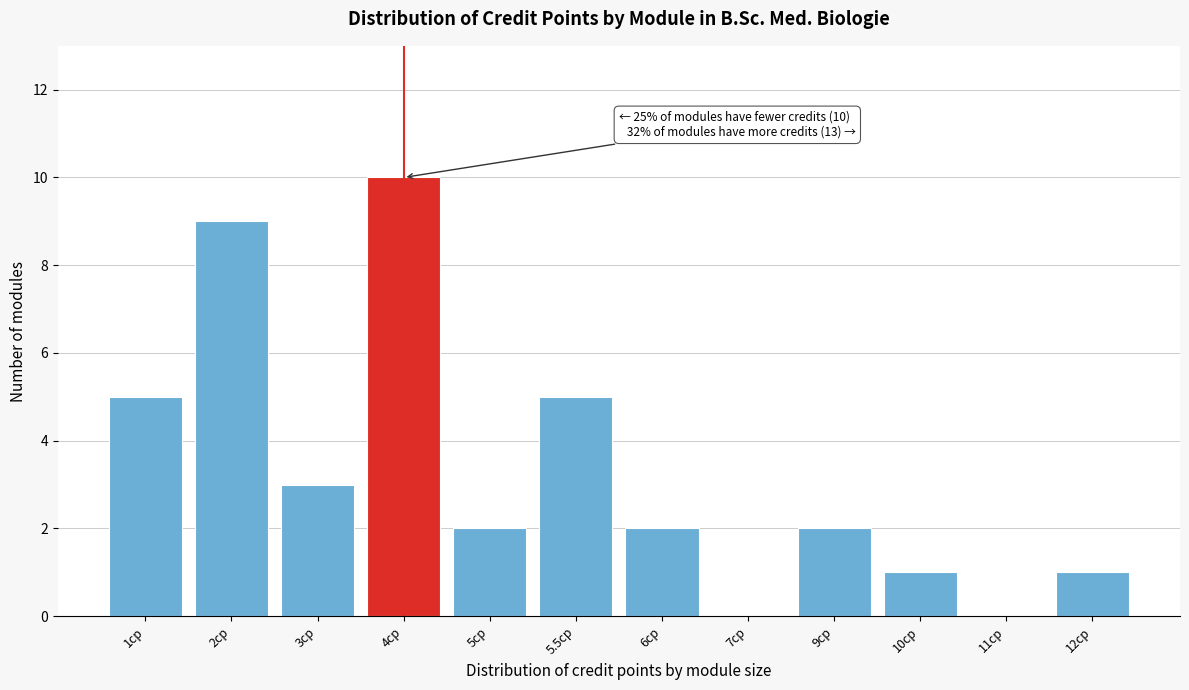

Reading left to right, what are all the values shown in this chart?

1cp=5	2cp=9	3cp=3	4cp=10	5cp=2	5.5cp=5	6cp=2	7cp=0	9cp=2	10cp=1	11cp=0	12cp=1